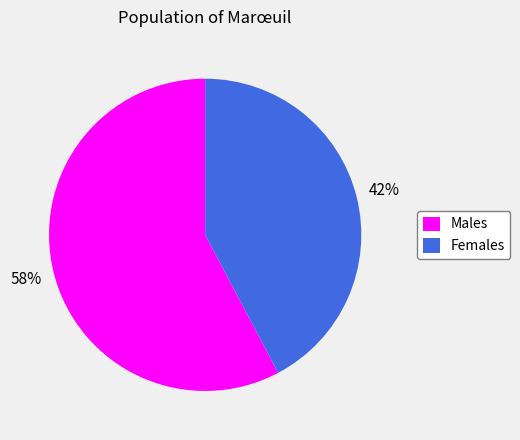

To the nearest percent, what is the combined percentage of Males and Females?

100%